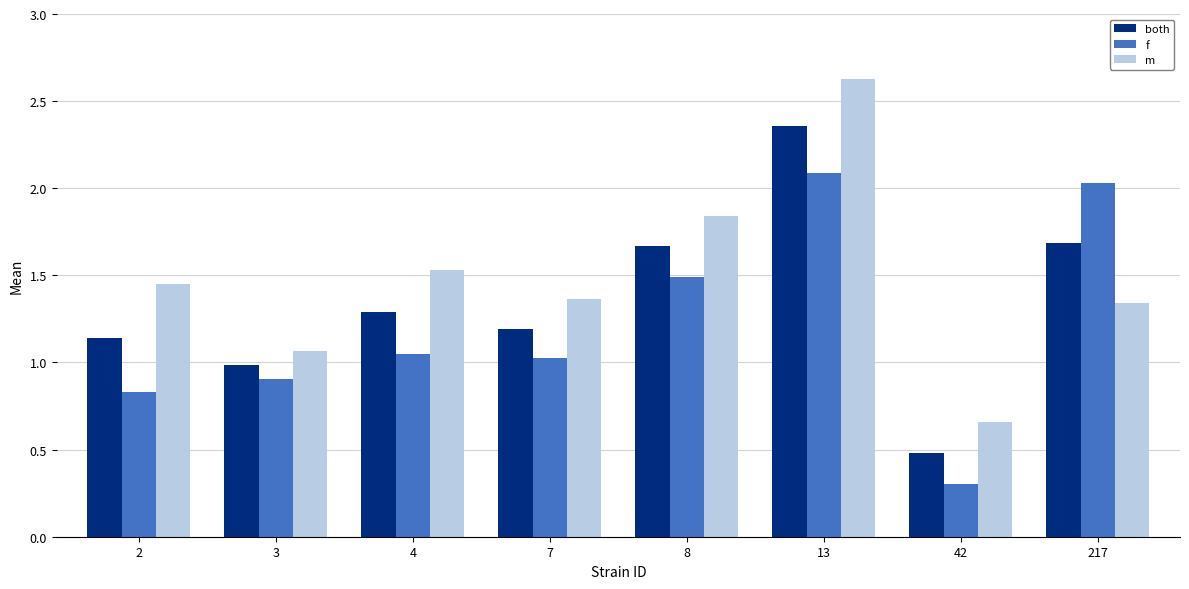

Does the chart contain any negative values?

No